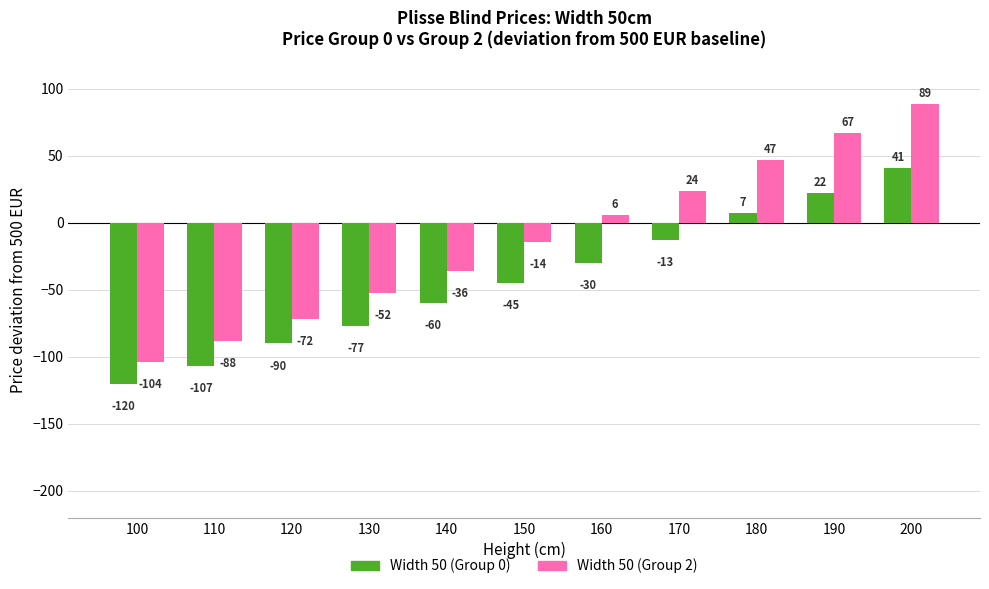

Reading right to left, what are all the values shown in this chart?

Width 50 (Group 0): 41	22	7	-13	-30	-45	-60	-77	-90	-107	-120
Width 50 (Group 2): 89	67	47	24	6	-14	-36	-52	-72	-88	-104